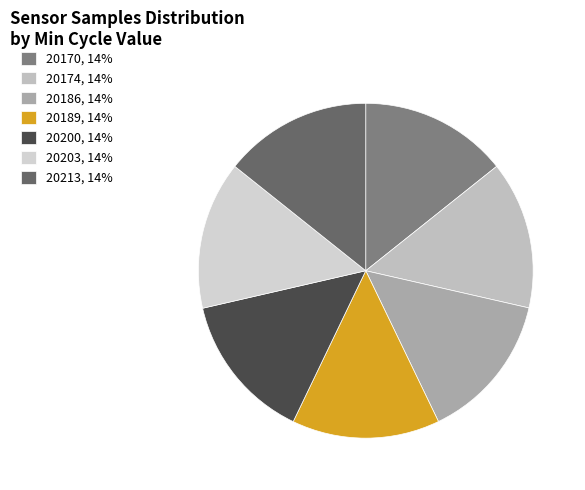

What is the ratio of the value at 20170 to the value at 20200?

1.0